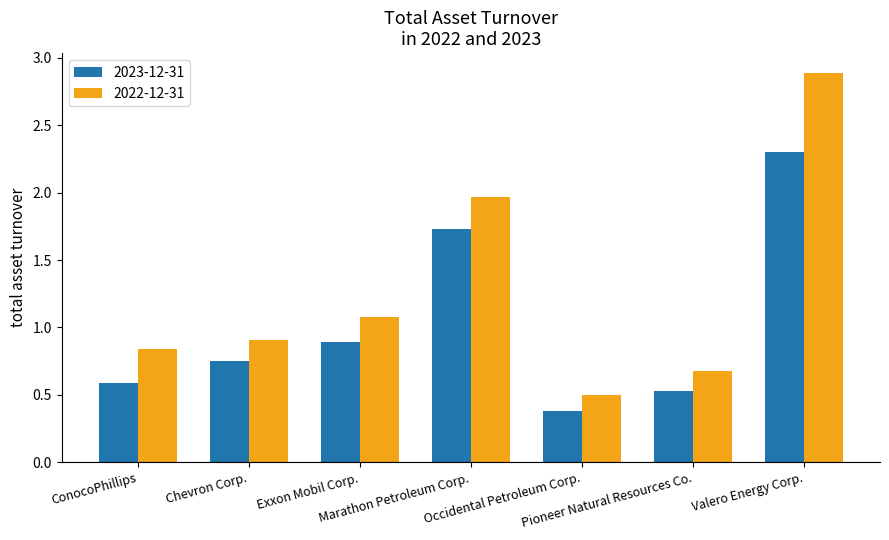

Is the value of 2023-12-31 at Occidental Petroleum Corp. greater than the value of 2022-12-31 at Exxon Mobil Corp.?

No